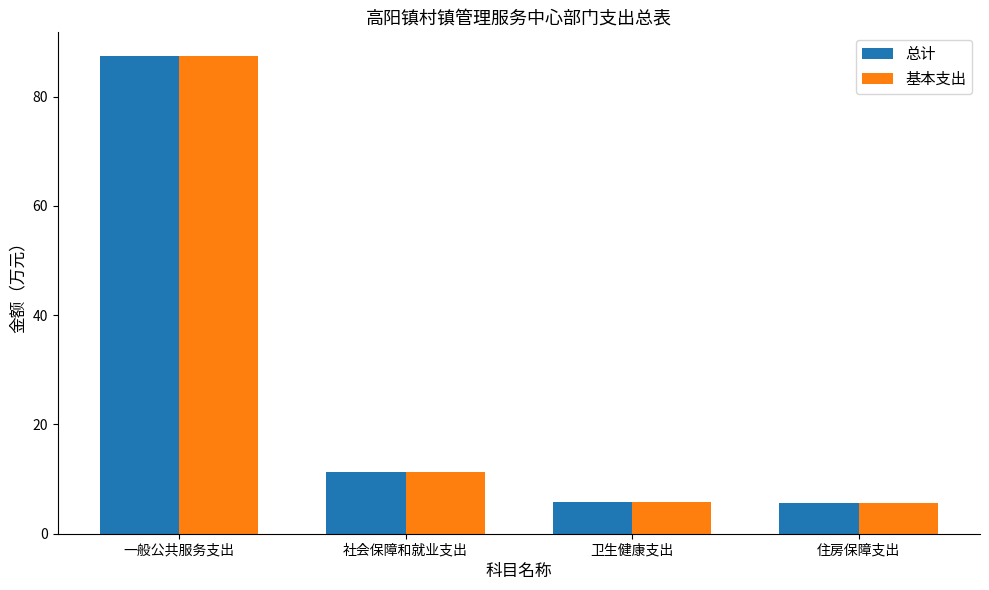

How many bars are there in total?

8